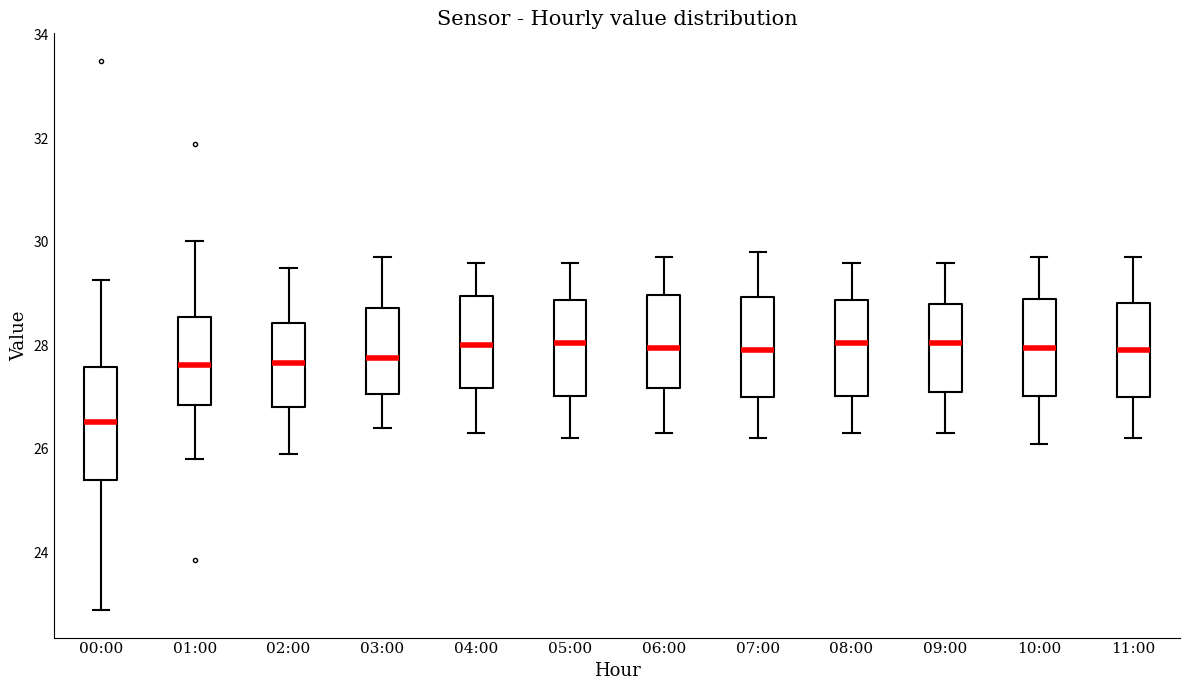

Reading left to right, transcribe this box plot: for each box, give where its median line is, the range the box spans, and where its two whiskers end, as read against the y-axis. The values are not printed on the chart, so give them approximately, as read against the axis.

00:00: median 26.6, box 25.4 to 27.6, whiskers 22.8 to 29.2
01:00: median 27.6, box 26.8 to 28.6, whiskers 25.8 to 30.0
02:00: median 27.6, box 26.8 to 28.4, whiskers 26.0 to 29.6
03:00: median 27.8, box 27.0 to 28.8, whiskers 26.4 to 29.8
04:00: median 28.0, box 27.2 to 29.0, whiskers 26.4 to 29.6
05:00: median 28.0, box 27.0 to 28.8, whiskers 26.2 to 29.6
06:00: median 28.0, box 27.2 to 29.0, whiskers 26.4 to 29.8
07:00: median 28.0, box 27.0 to 29.0, whiskers 26.2 to 29.8
08:00: median 28.0, box 27.0 to 28.8, whiskers 26.4 to 29.6
09:00: median 28.0, box 27.2 to 28.8, whiskers 26.4 to 29.6
10:00: median 28.0, box 27.0 to 29.0, whiskers 26.2 to 29.8
11:00: median 28.0, box 27.0 to 28.8, whiskers 26.2 to 29.8